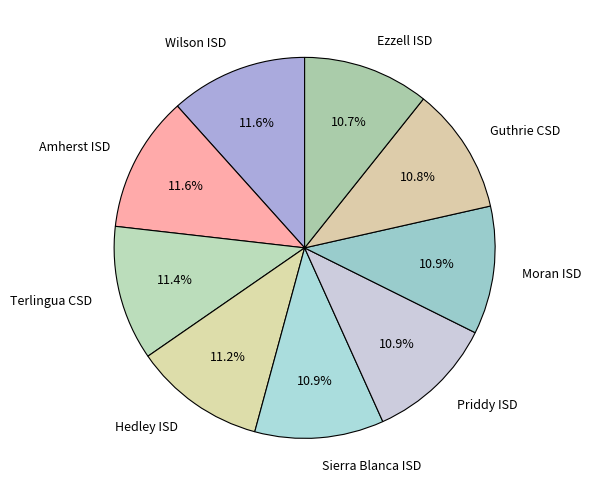

Approximately how many times larger is the value at Sierra Blanca ISD compared to Ezzell ISD?

1.0